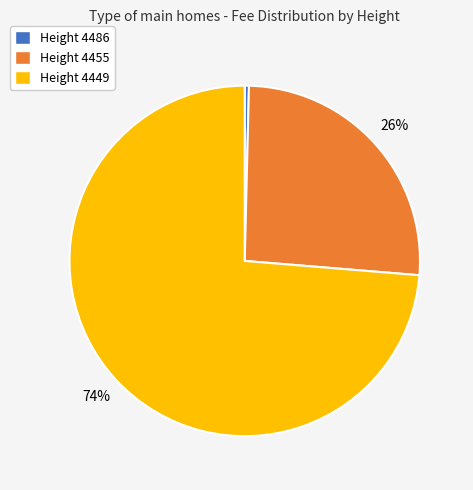

Does any single category account for the majority?

Yes